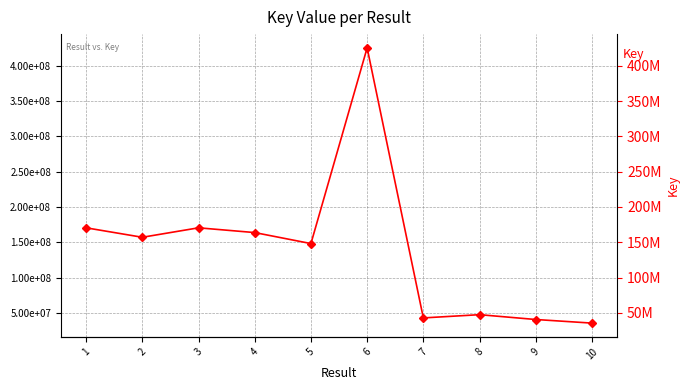

What is the sum of the values at 4 and 2?

320815197